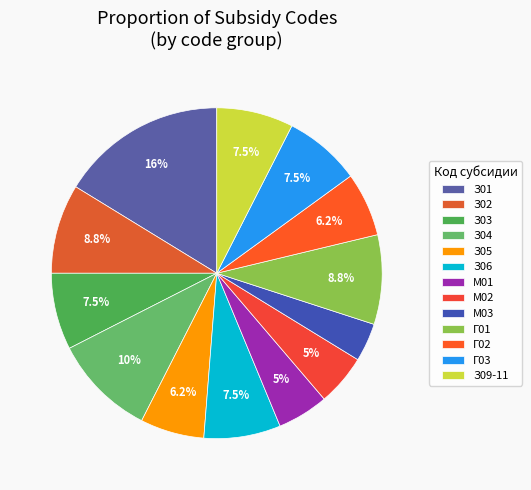

What is the smallest slice in the pie chart?

М03